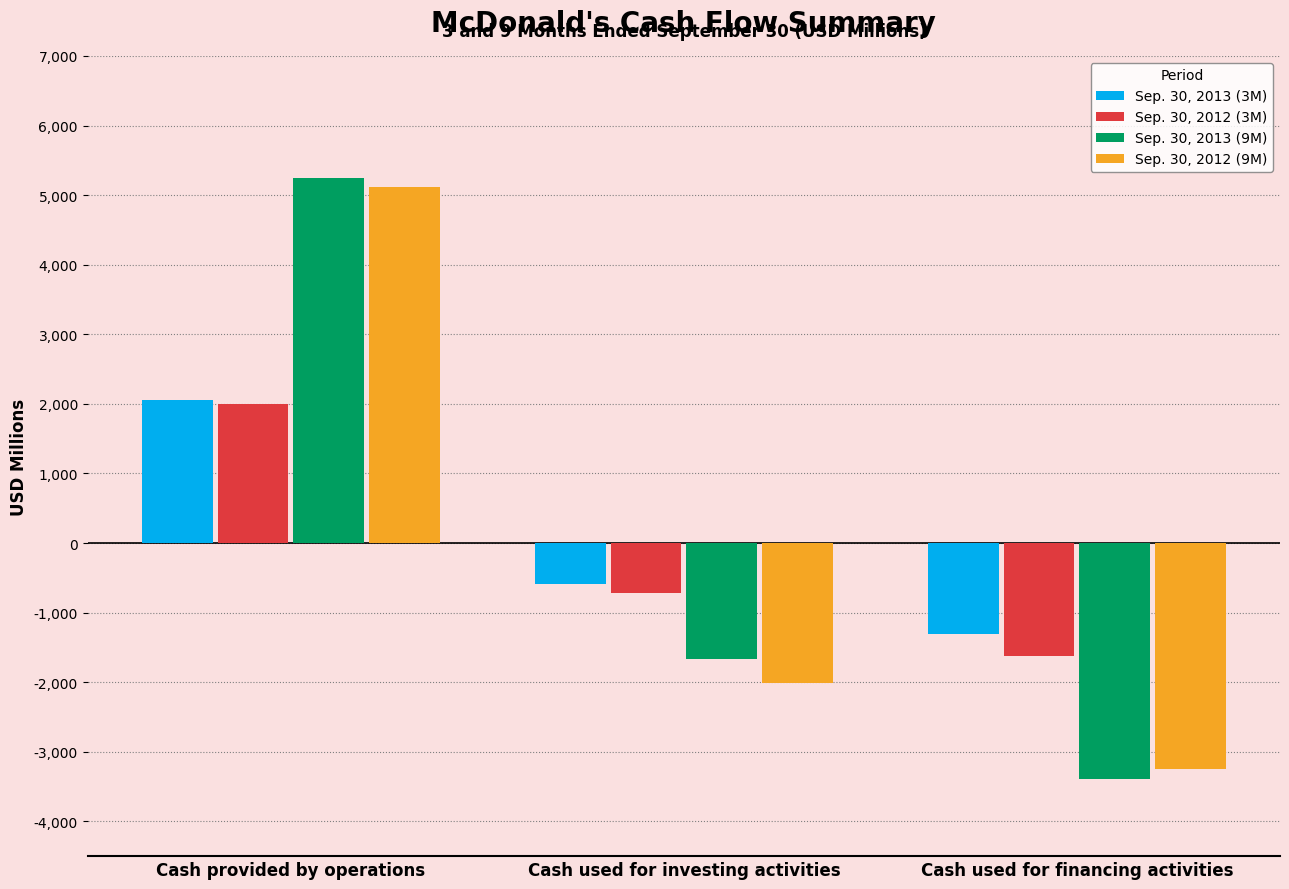

The value of Sep. 30, 2012 (9M) at Cash used for financing activities is -3243.2. True or false?

True